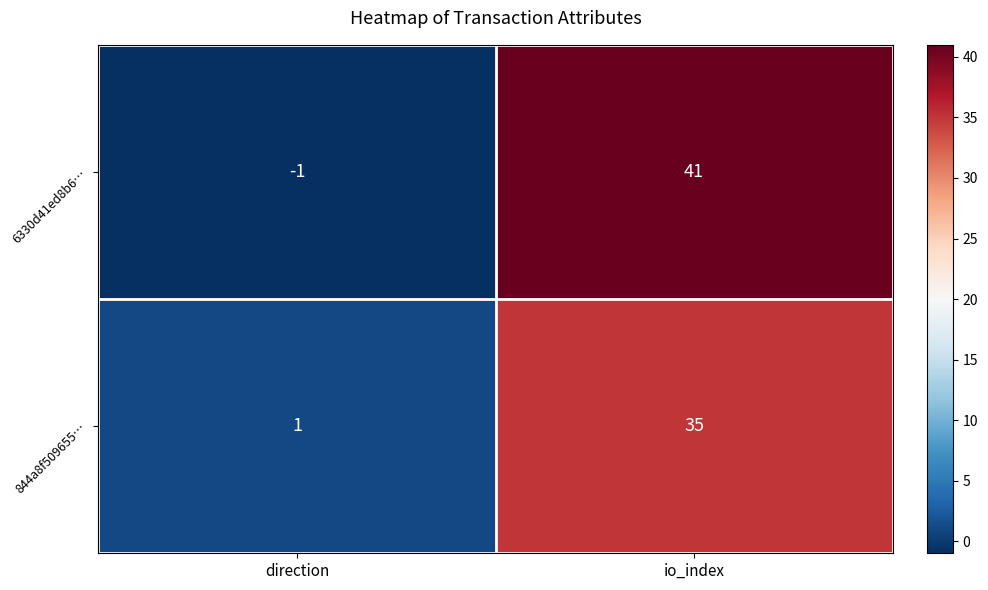

What is the difference between the 844a8f509655… values at io_index and direction?

34